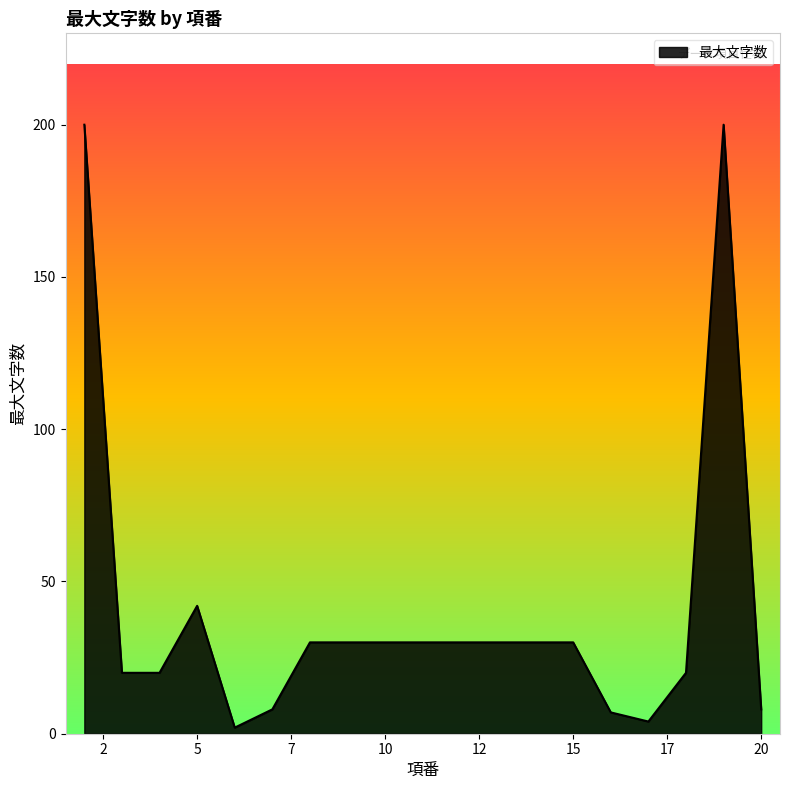

What is the maximum value shown in the chart?

200